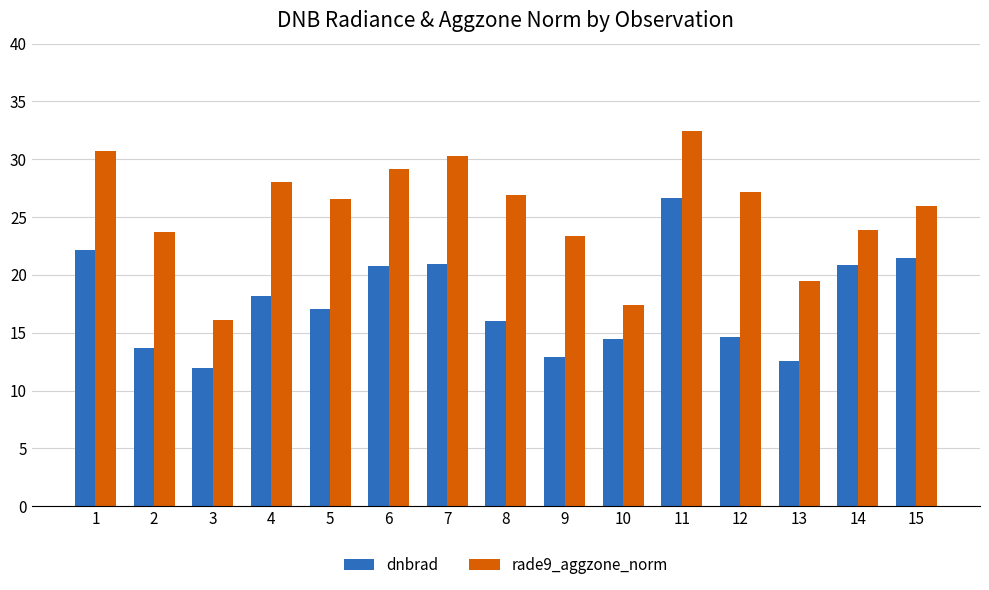

What is the sum of the dnbrad values at 6 and 4?

38.9